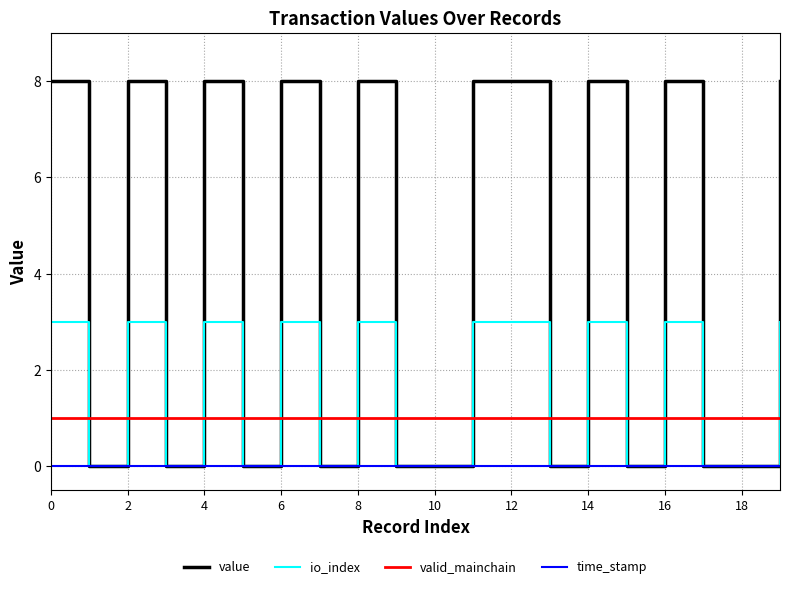

What is the maximum value shown in the chart?

8